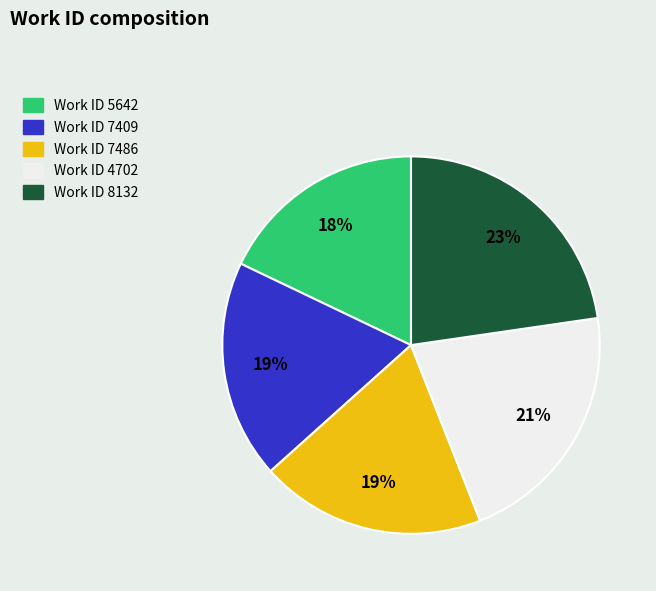

To the nearest percent, what is the average slice percentage?

20%